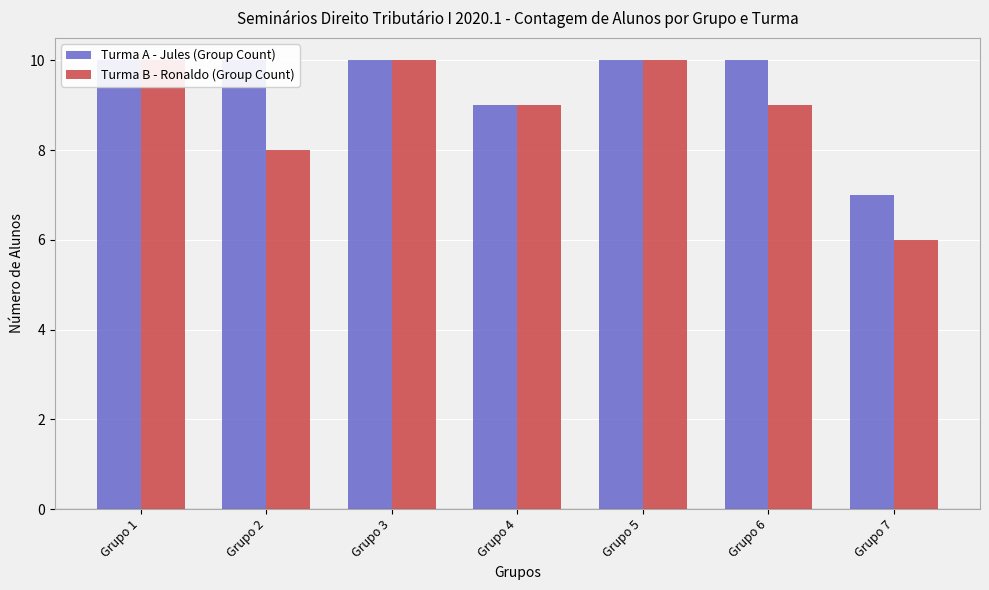

Between Grupo 3 and Grupo 6, which series saw the biggest shift?

Turma B - Ronaldo (Group Count)